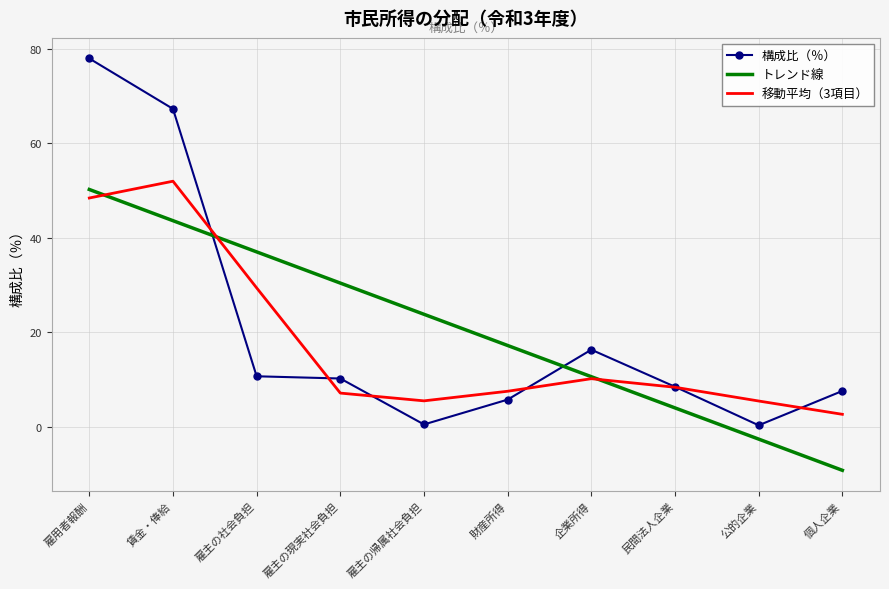

The 構成比（％） series shows 6.6 at 雇主の現実社会負担. True or false?

False